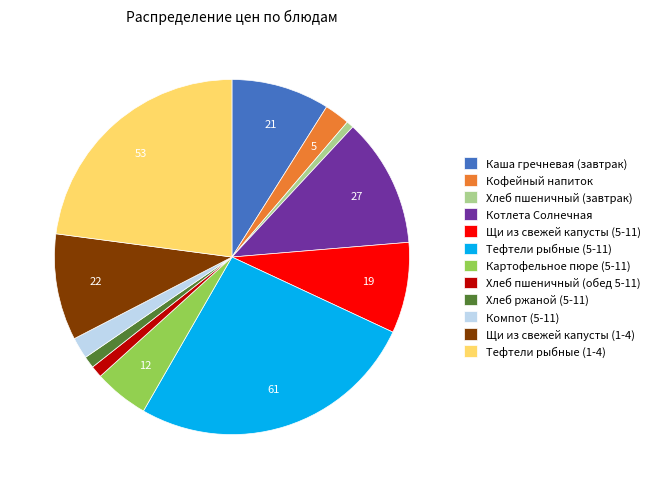

Does Каша гречневая (завтрак) represent more than half of the total?

No